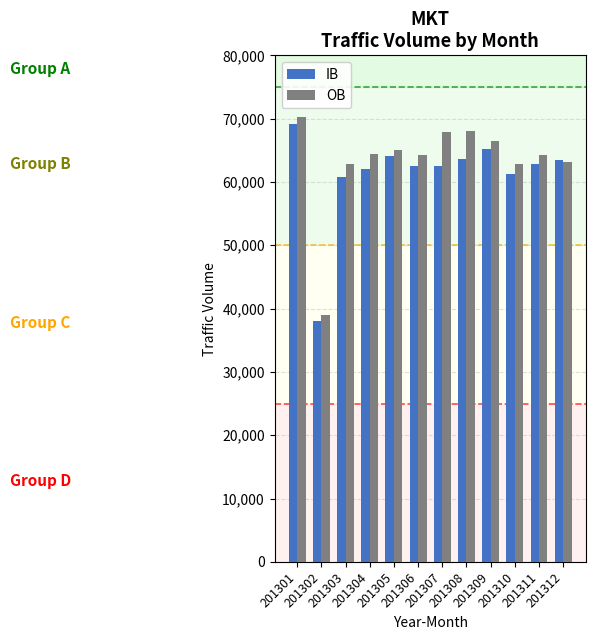

Which series changed the most between 201304 and 201305?

IB